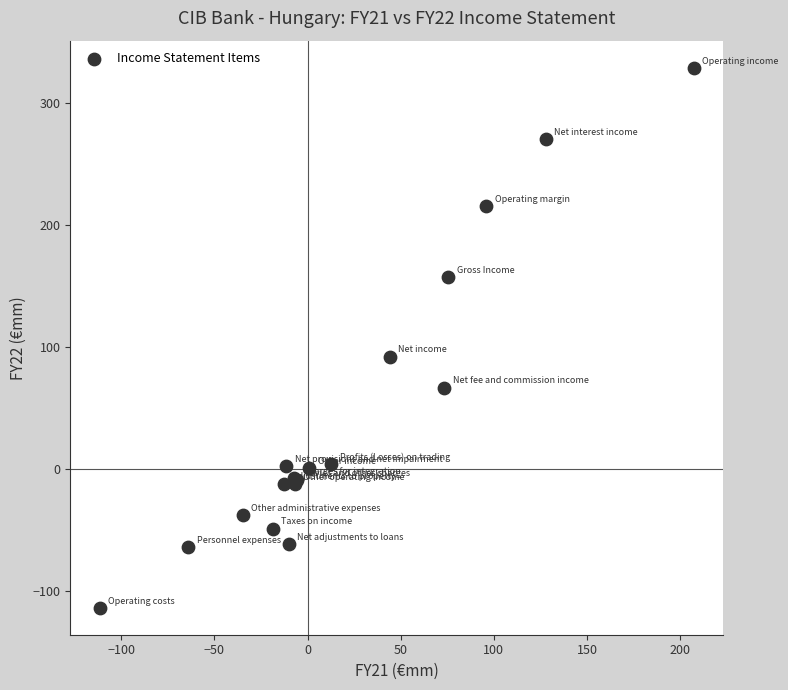

What Y value in the scatter plot is closest to 107?

92.3